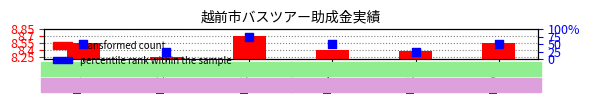

Which series reaches the maximum Y coordinate?

percentile rank within the sample